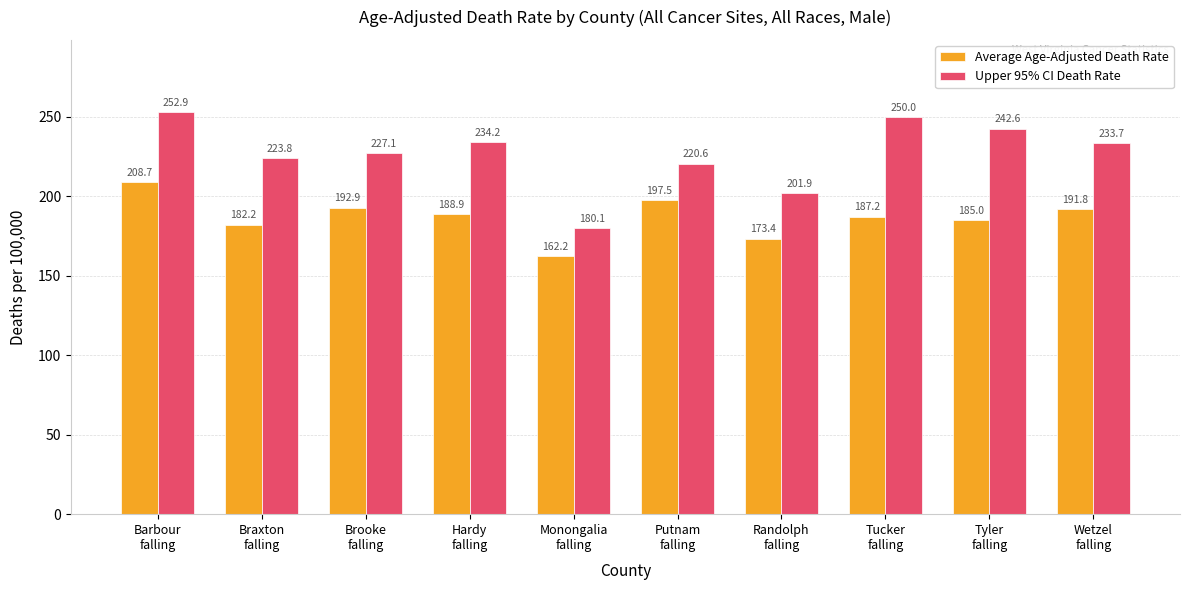

What is the maximum value shown in the chart?

252.9